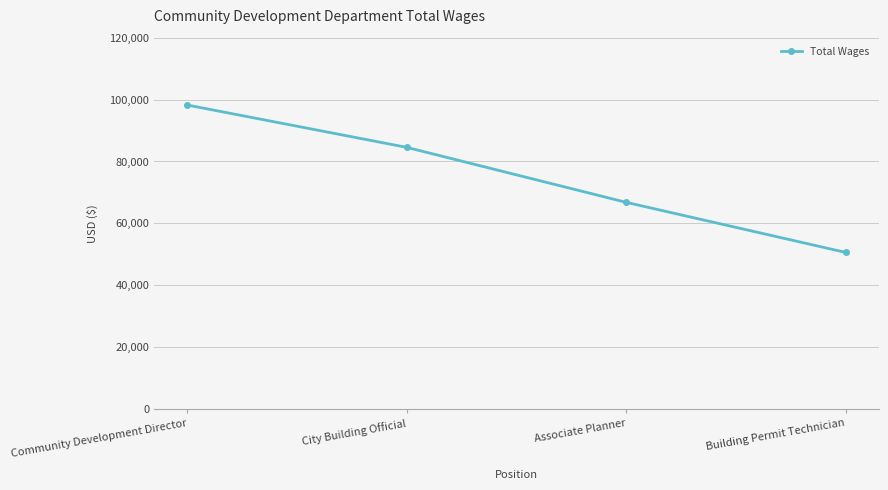

True or false: the data has more than 0 interior local peaks.

False